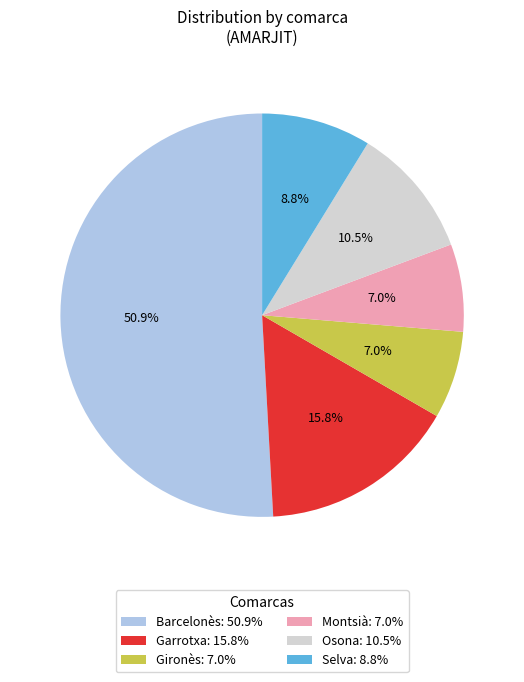

What percentage do Osona: 10.5% and Garrotxa: 15.8% together represent?

26.3%